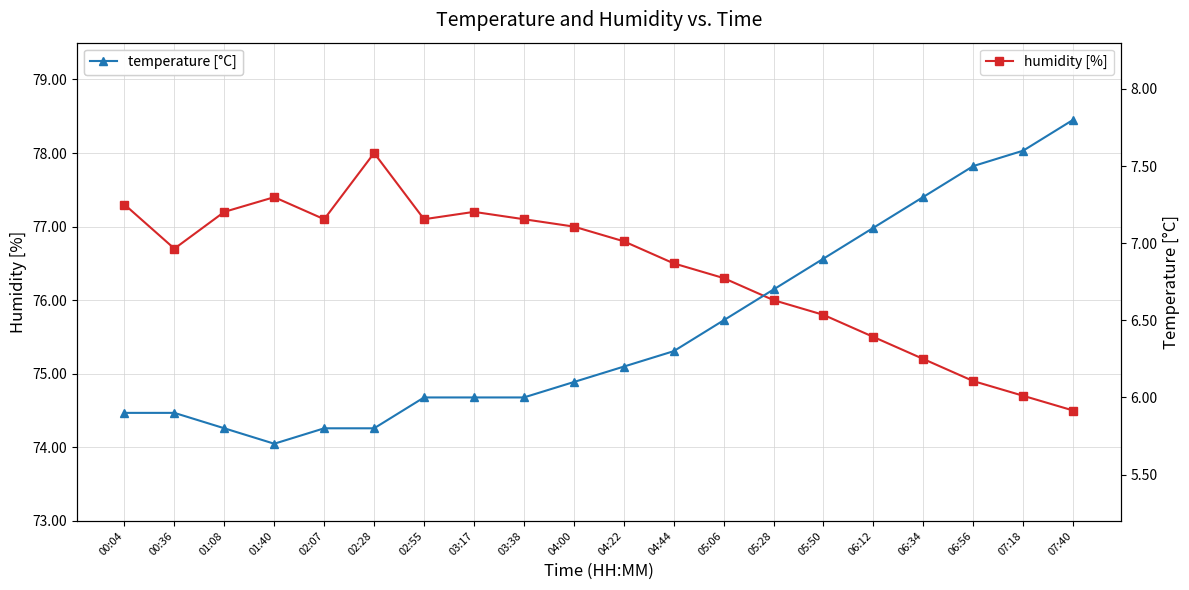

What is the sum of all temperature values?

128.9